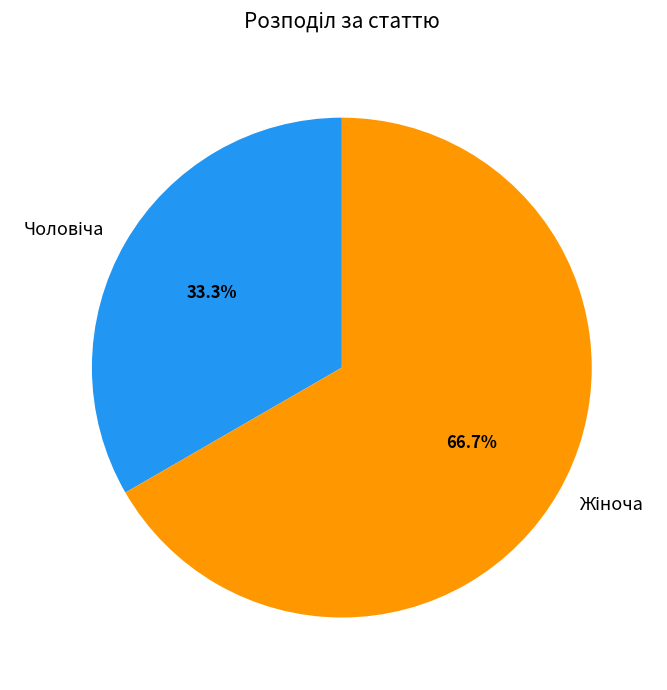

To the nearest percent, what is the difference between the largest and smallest slice percentages?

33%